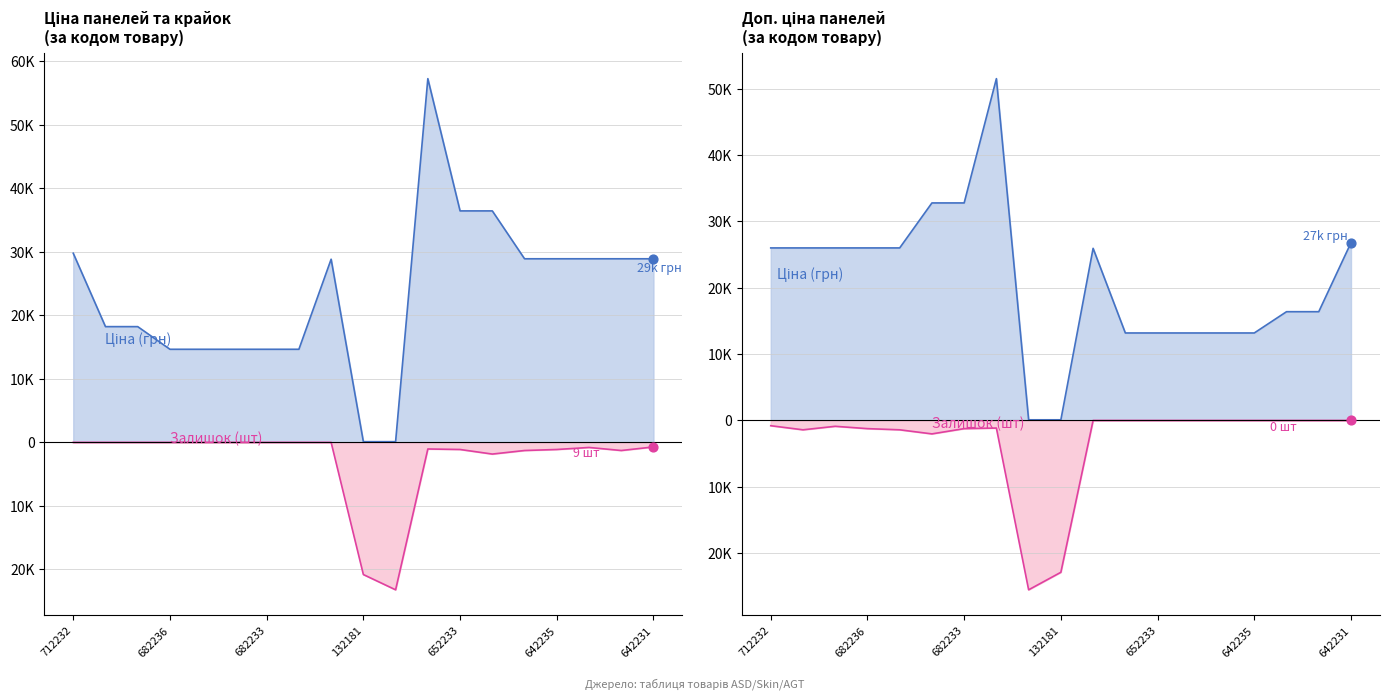

Which series has the largest total across all categories?

Ціна